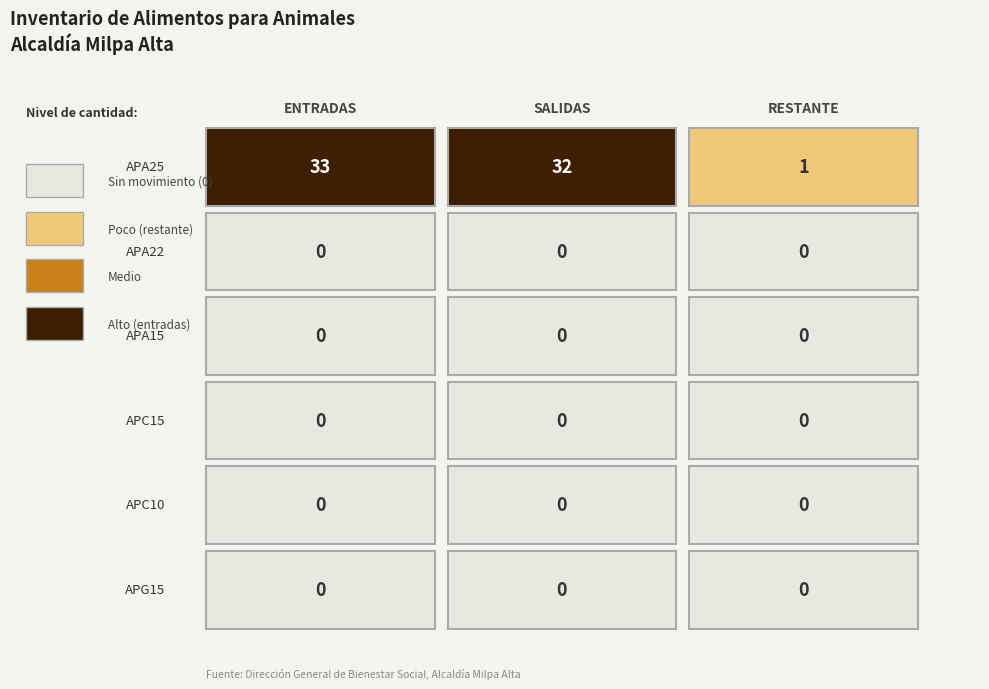

What is the sum of all APA25 values?

66